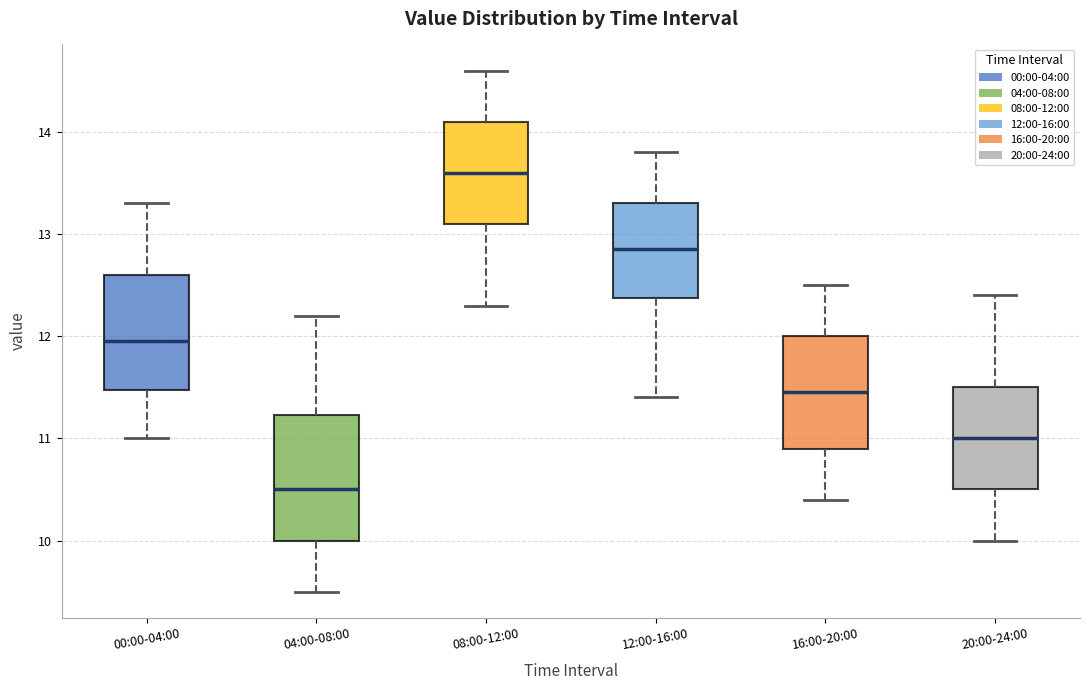

Reading left to right, read every box against the y-axis: the position of its median line, the range the box covers, and the ends of its whiskers. The values are not printed on the chart, so give them approximately, as read against the axis.

00:00-04:00: median 12.0, box 11.5 to 12.6, whiskers 11.0 to 13.3
04:00-08:00: median 10.5, box 10.0 to 11.2, whiskers 9.5 to 12.2
08:00-12:00: median 13.6, box 13.1 to 14.1, whiskers 12.3 to 14.6
12:00-16:00: median 12.9, box 12.4 to 13.3, whiskers 11.4 to 13.8
16:00-20:00: median 11.5, box 10.9 to 12.0, whiskers 10.4 to 12.5
20:00-24:00: median 11.0, box 10.5 to 11.5, whiskers 10.0 to 12.4